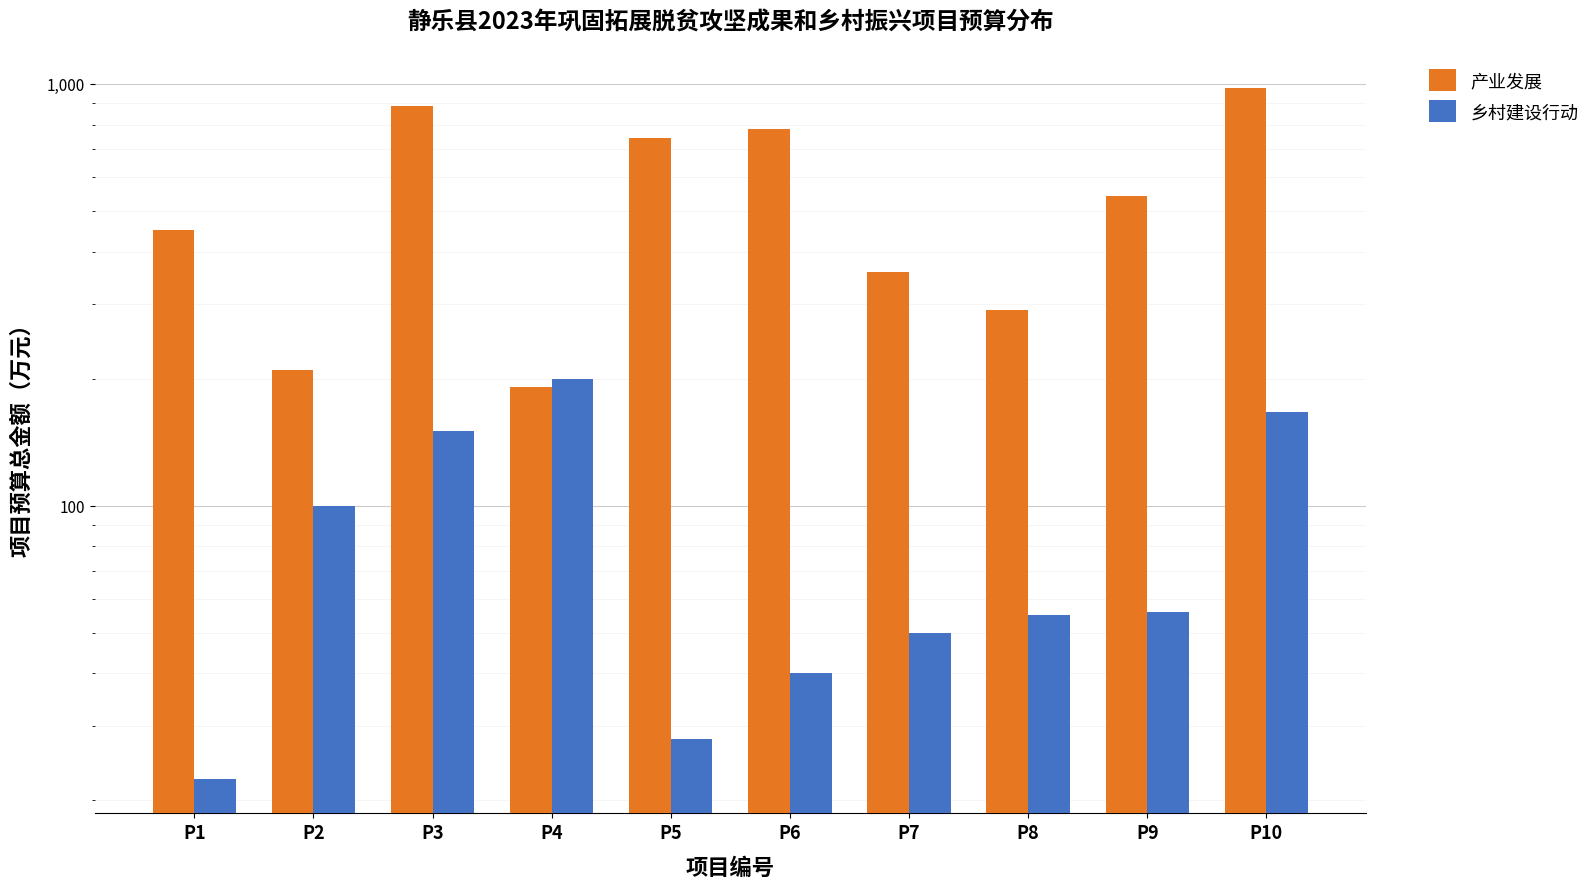

Reading left to right, what are all the values shown in this chart?

产业发展: 450.0	210.0	886.0	191.0	744.7	780.0	359.0	290.7	540.7	980.0
乡村建设行动: 22.5	100.0	150.0	200.0	28.0	40.0	50.0	55.0	56.0	166.9